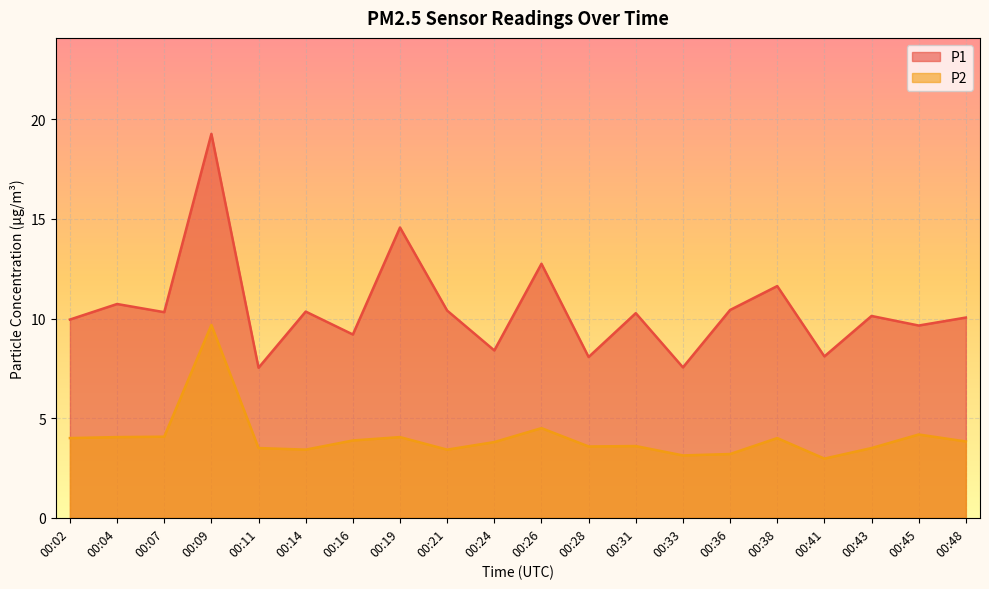

What is the value of the P2 point at the 6th from the left?

3.4